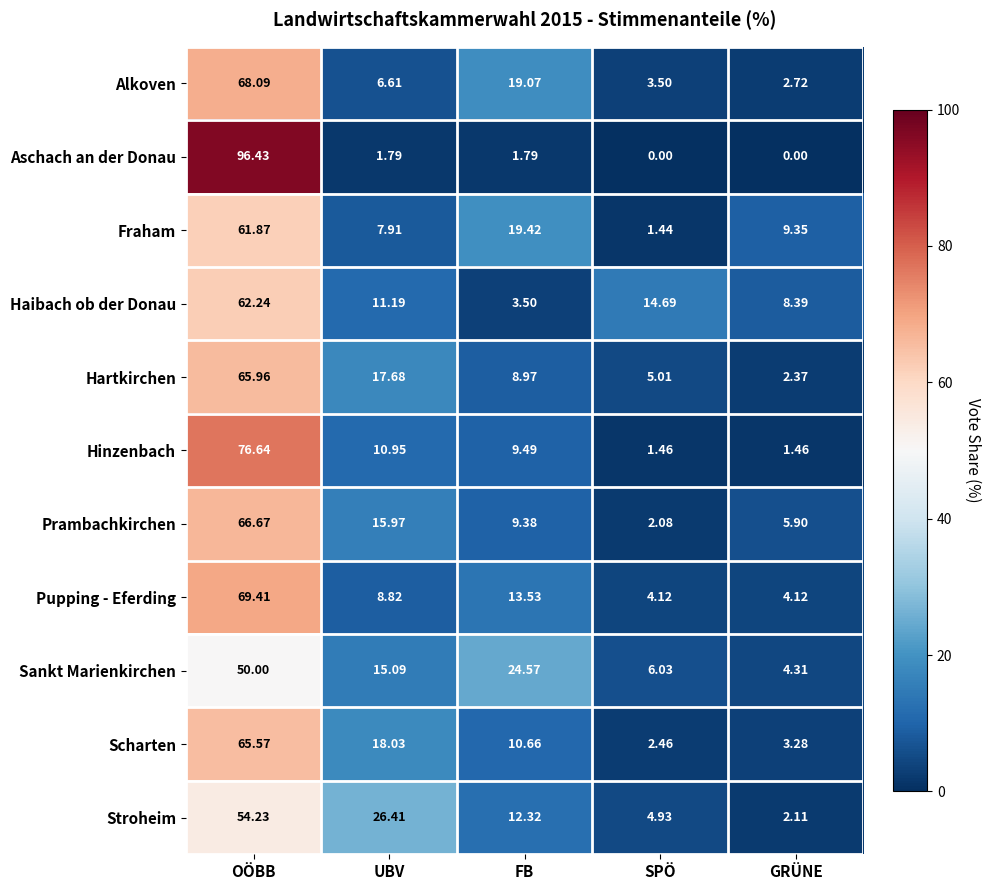

At which category is the sum across all series the highest?

OÖBB